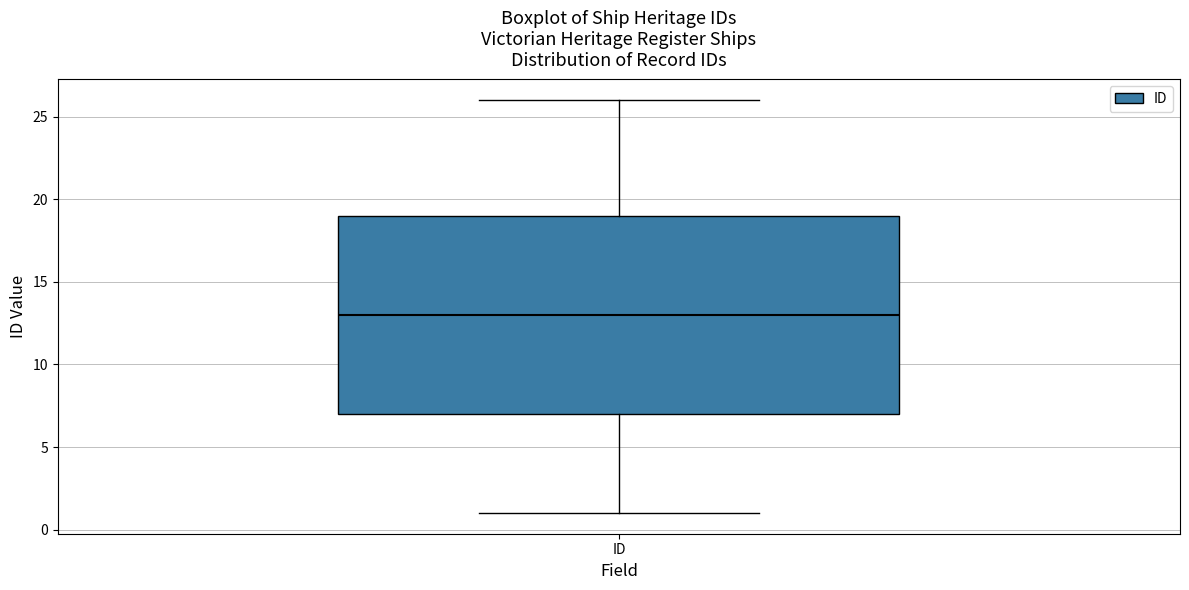

Read this box plot against the y-axis: the position of the median line, the range covered by the box, and the ends of both whiskers. The values are not printed on the chart, so give them approximately, as read against the axis.

median 13, box 7 to 19, whiskers 1 to 26